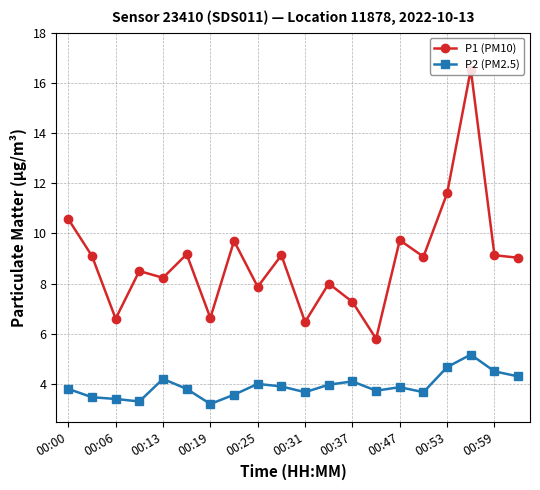

What is the minimum value shown in the chart?

3.2